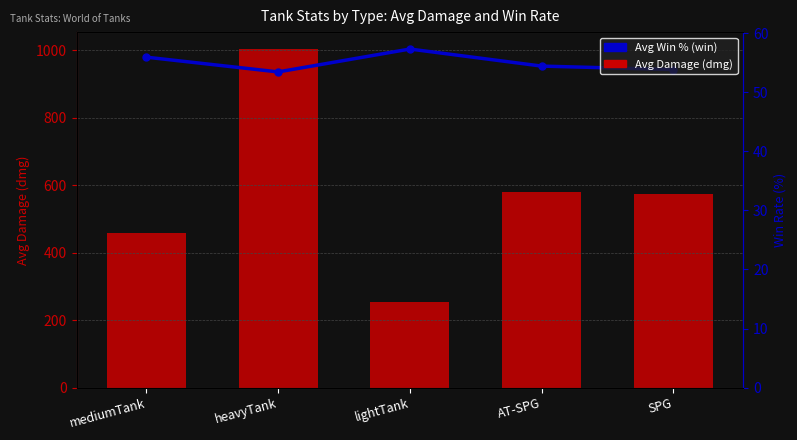

At which label does Avg Damage (dmg) first exceed 573?

heavyTank